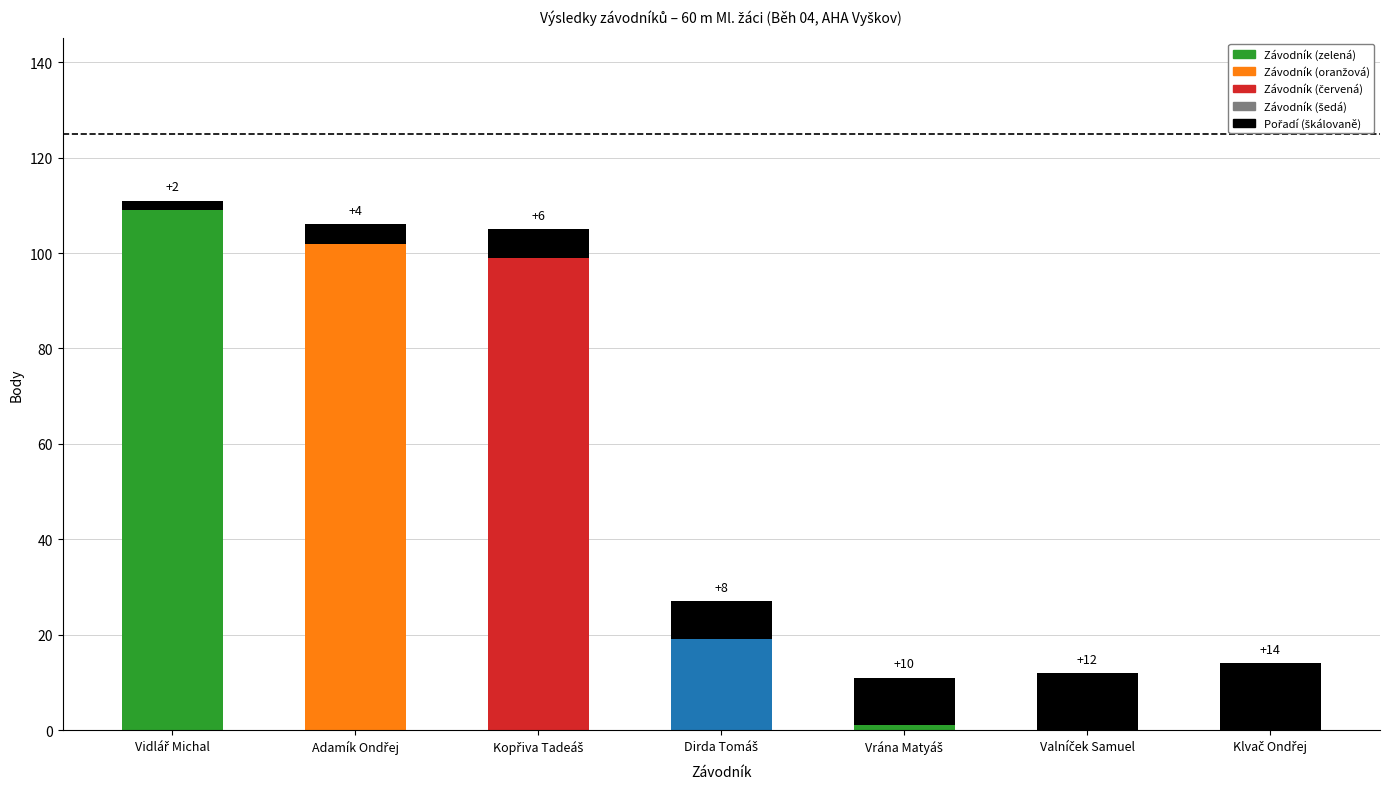

How many categories are shown in the chart?

7